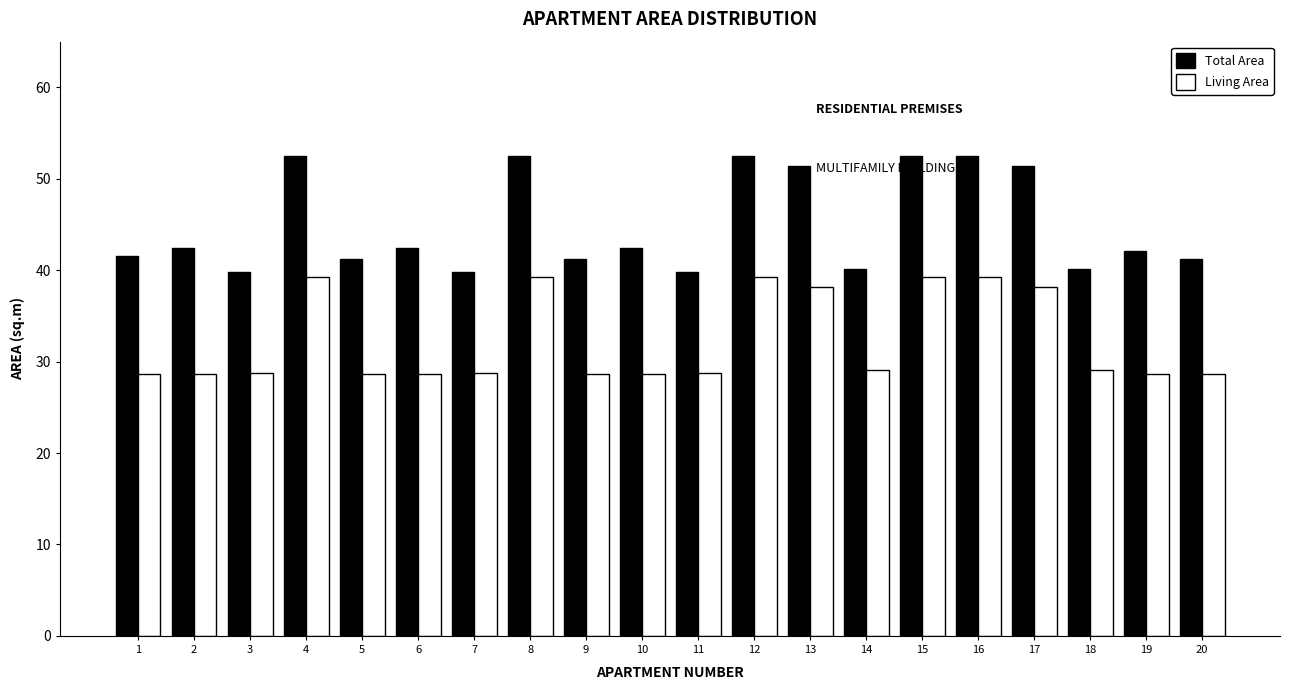

How many data points does each series have?

20